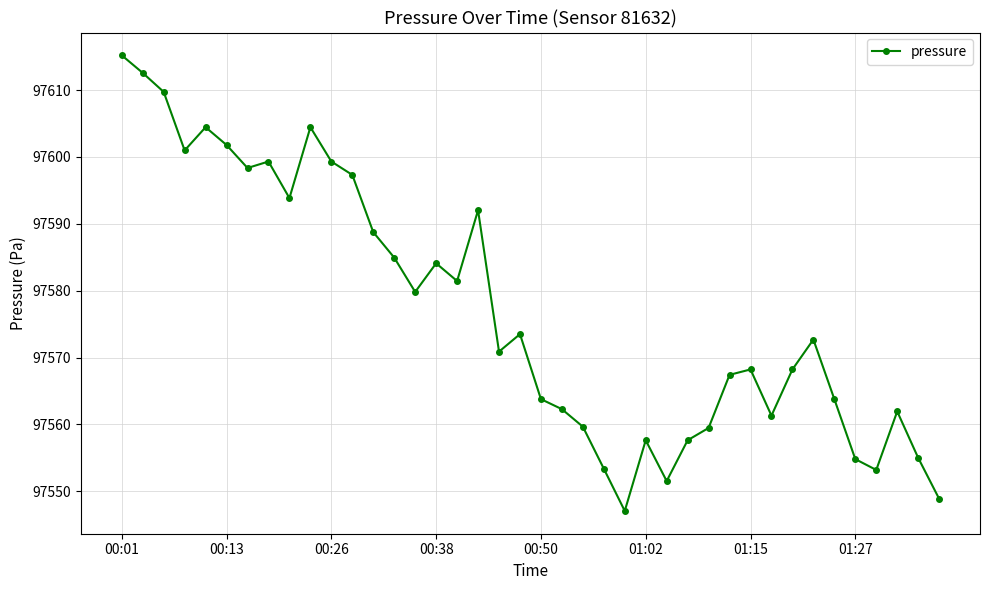

What is the difference between the second highest and minimum values?

65.5